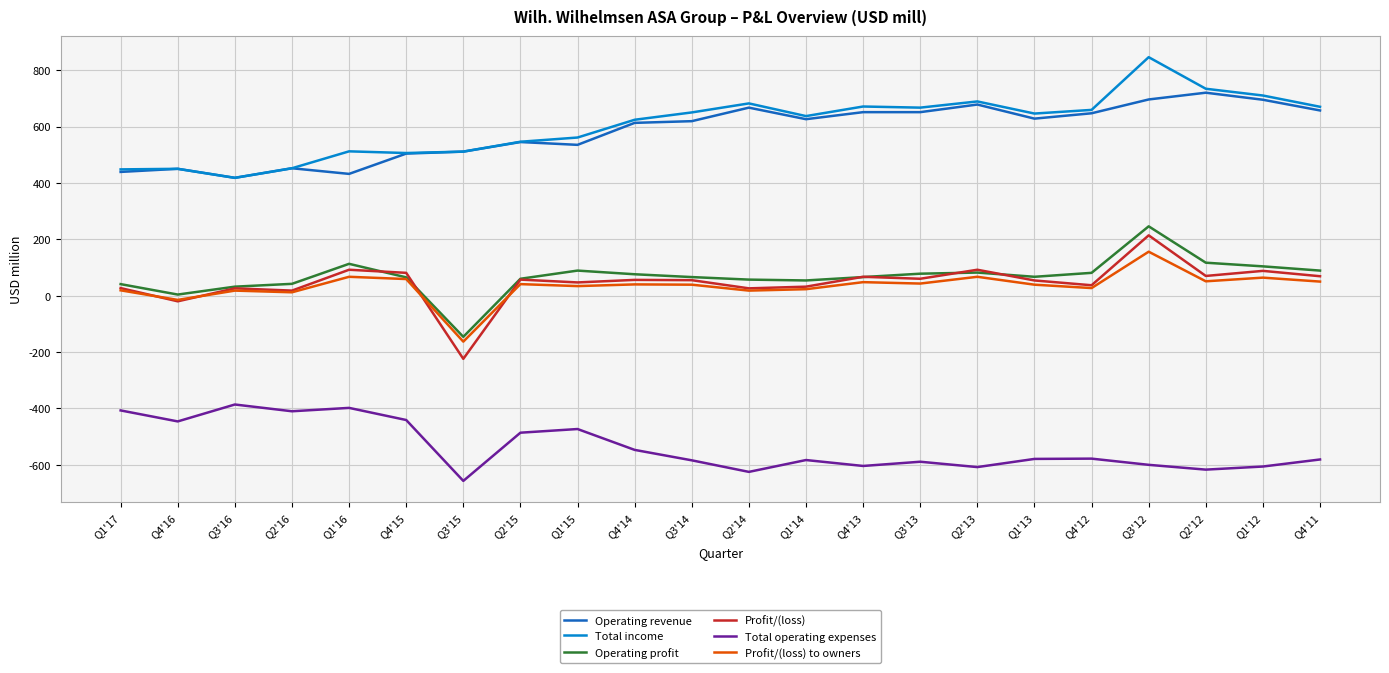

At which label does Profit/(loss) reach its peak?

Q3'12